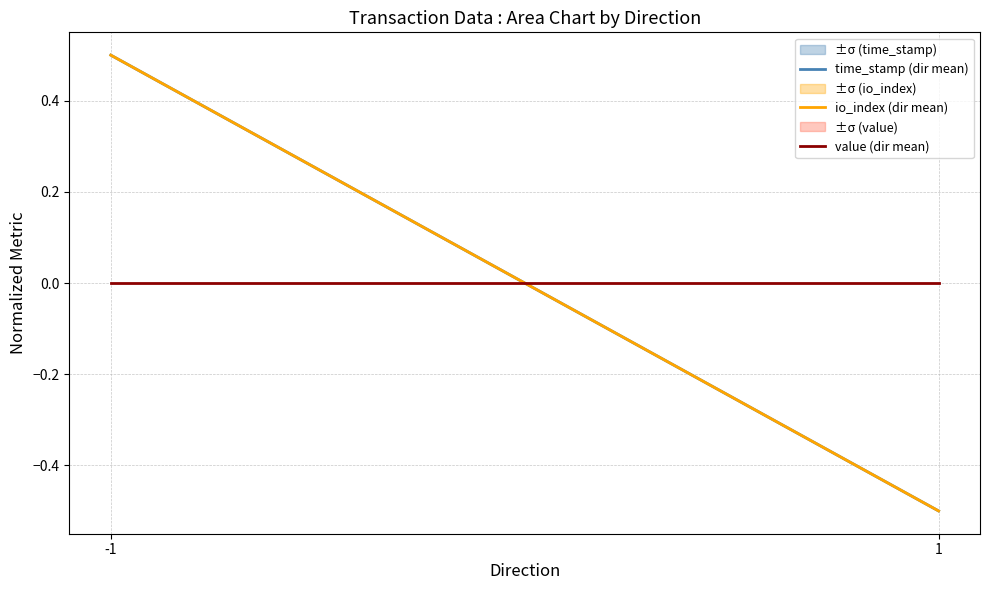

Reading left to right, list all the values displayed in this chart.

time_stamp (dir mean): -1=0.5	1=-0.5
io_index (dir mean): -1=0.5	1=-0.5
value (dir mean): -1=0.0	1=0.0